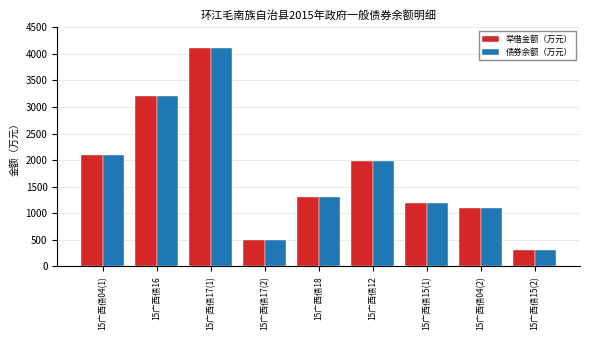

Is it true that 债券余额（万元） equals 957 at 15广西债16?

False